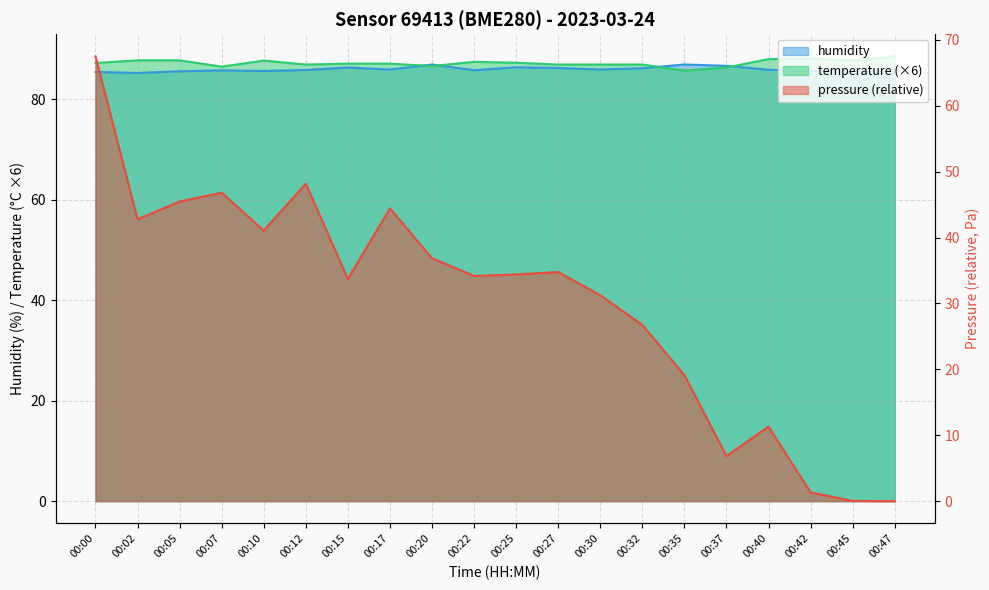

Between 00:00 and 00:20, which is larger?

00:00